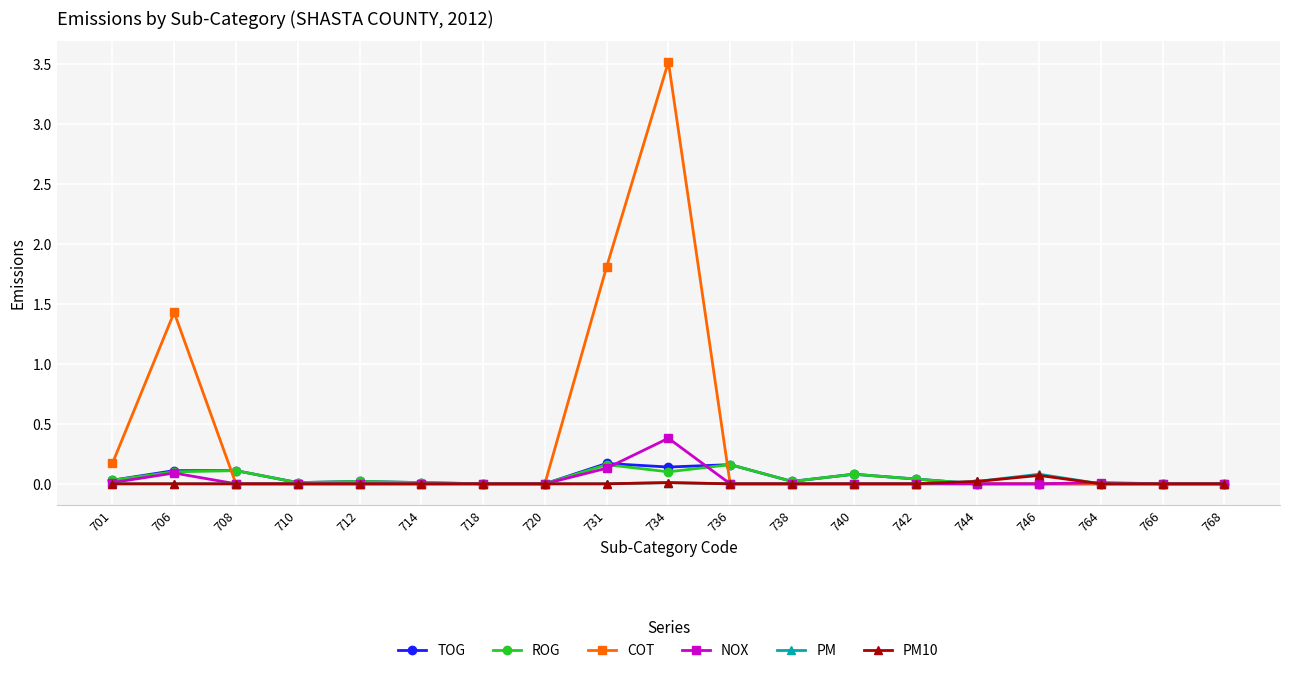

How many series are shown in this chart?

6